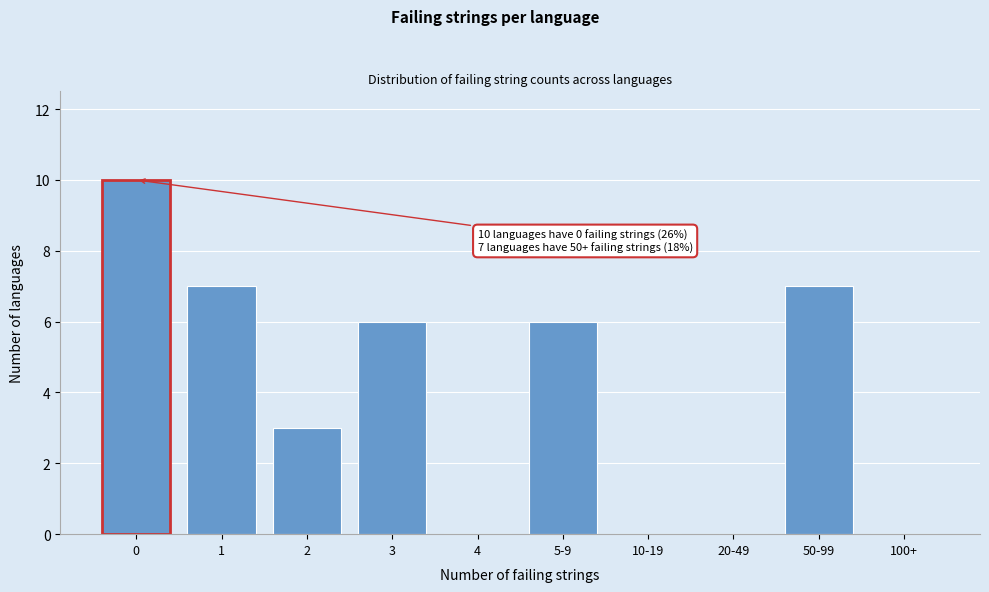

Reading left to right, transcribe all the data shown in this chart.

0=10	1=7	2=3	3=6	4=0	5-9=6	10-19=0	20-49=0	50-99=7	100+=0